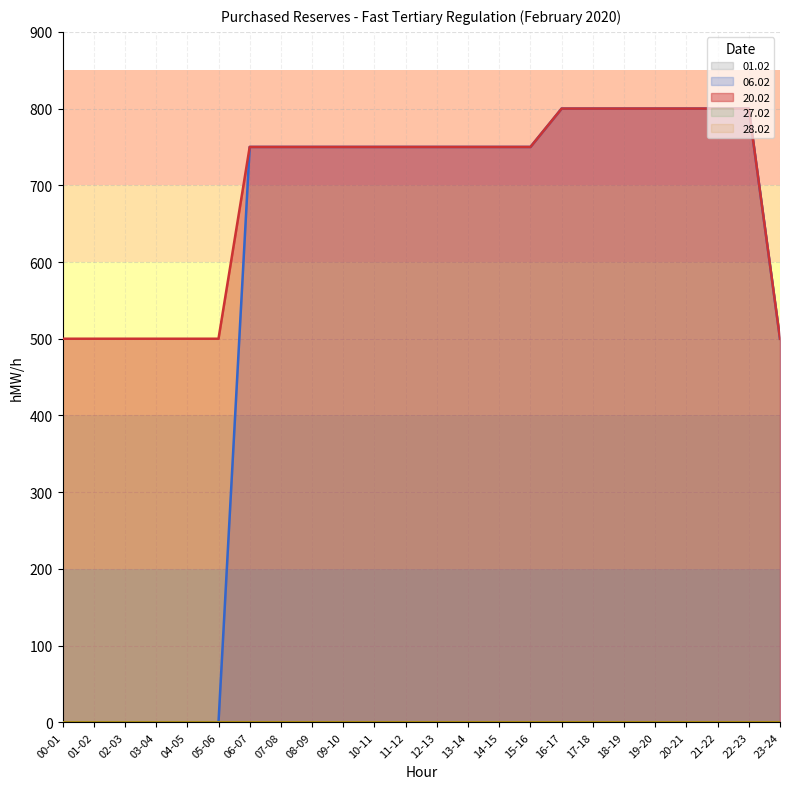

The 27.02 series shows 0 at 22-23. True or false?

True